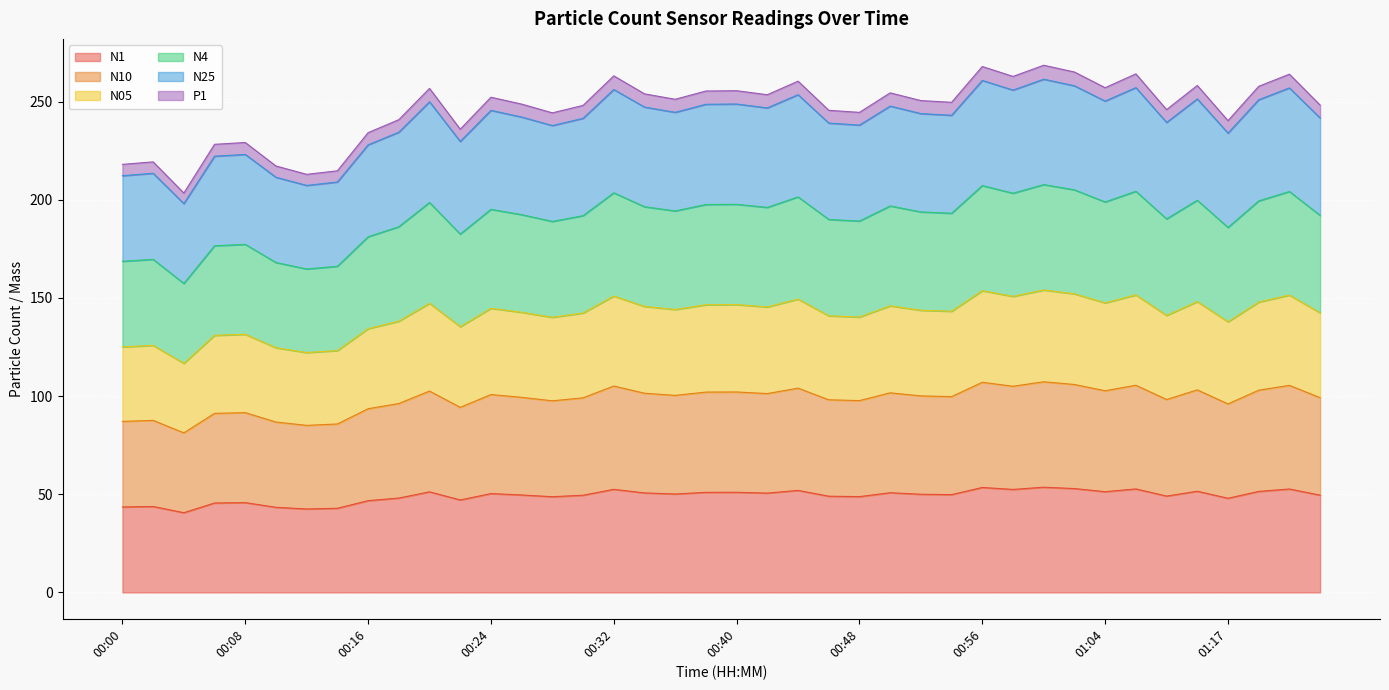

What is the maximum value for N1?

53.6